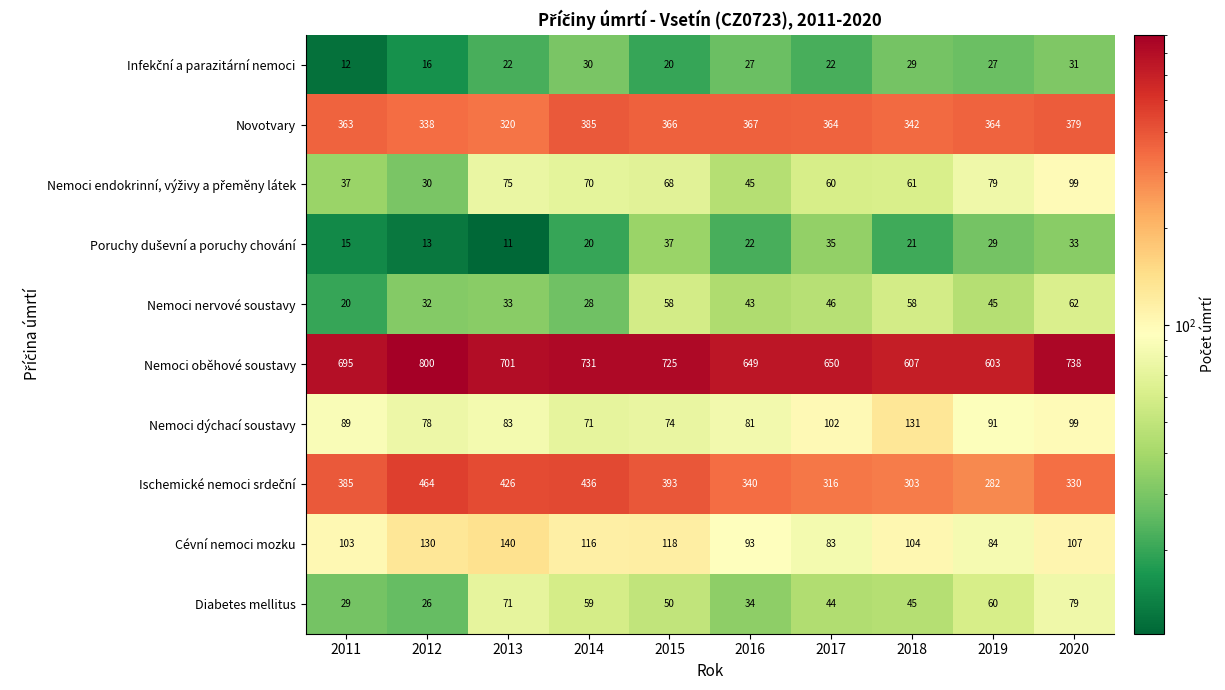

What is the smallest value displayed?

11